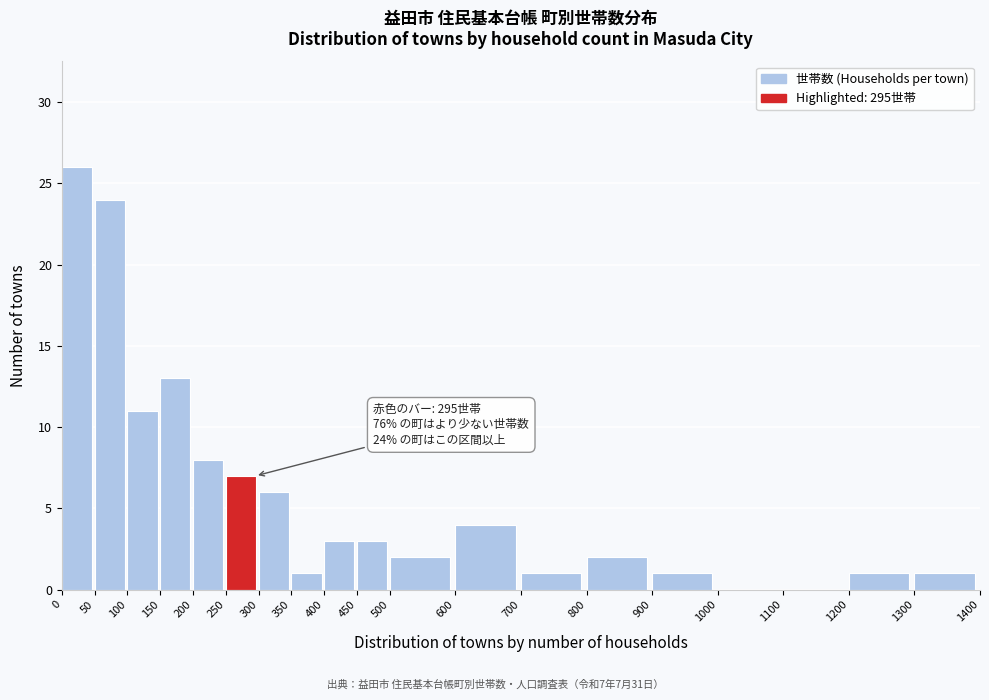

Which range on the x-axis has the tallest bar?

0 to 50